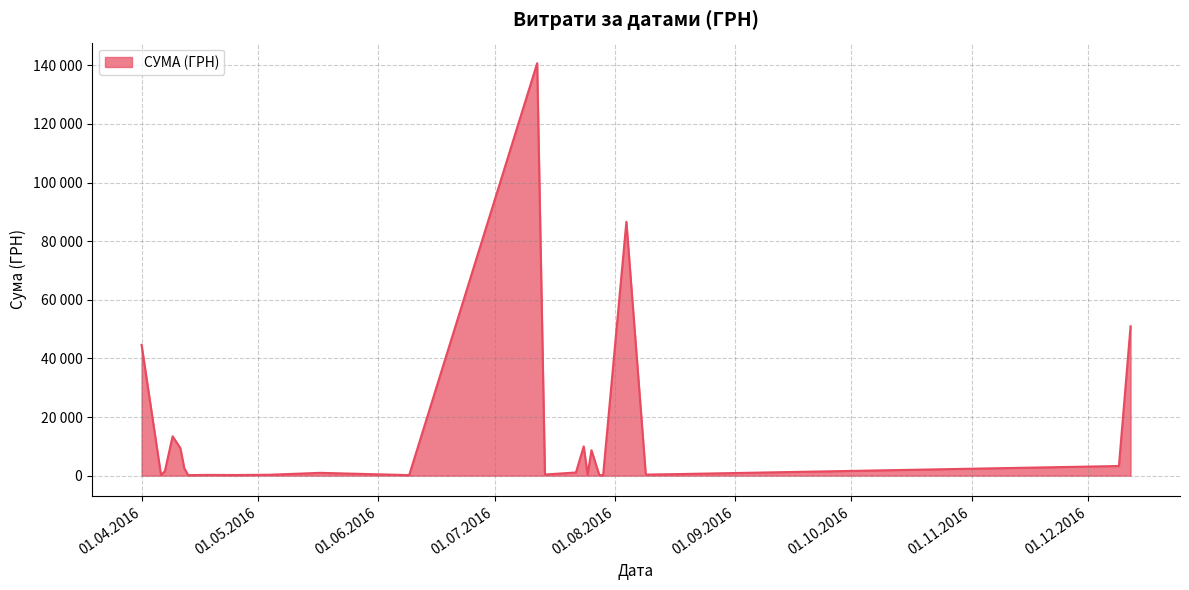

How many points are lower than both their immediate neighbors (excluding endpoints)?

13